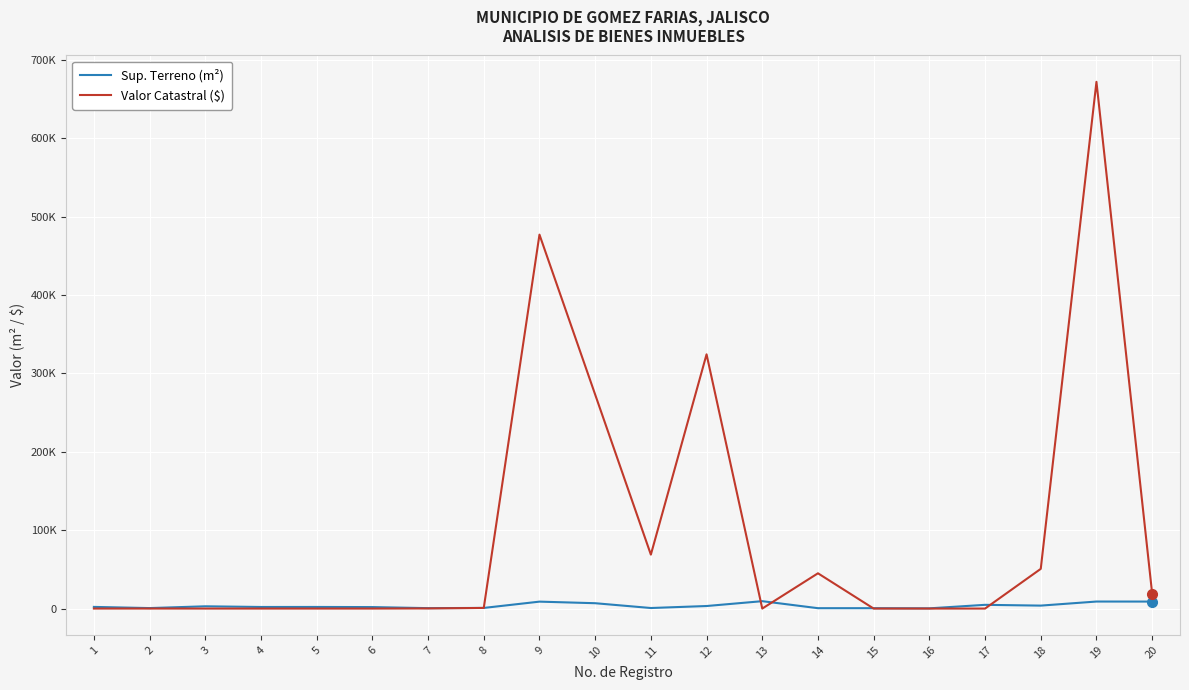

Reading left to right, what are all the values shown in this chart?

Sup. Terreno (m²): 2117.0	616.0	2886.9	2016.0	2053.5	1884.0	537.6	808.0	8839.0	6825.5	698.3	3244.0	9425.1	480.0	480.0	276.5	4763.9	3770.0	8960.5	8927.3
Valor Catastral ($): 2.0	32.0	0.0	0.0	0.0	0.0	161.0	808.0	477087.0	273019.6	68828.0	324366.0	0.0	45000.0	0.0	0.0	0.0	50652.0	672034.5	19193.7